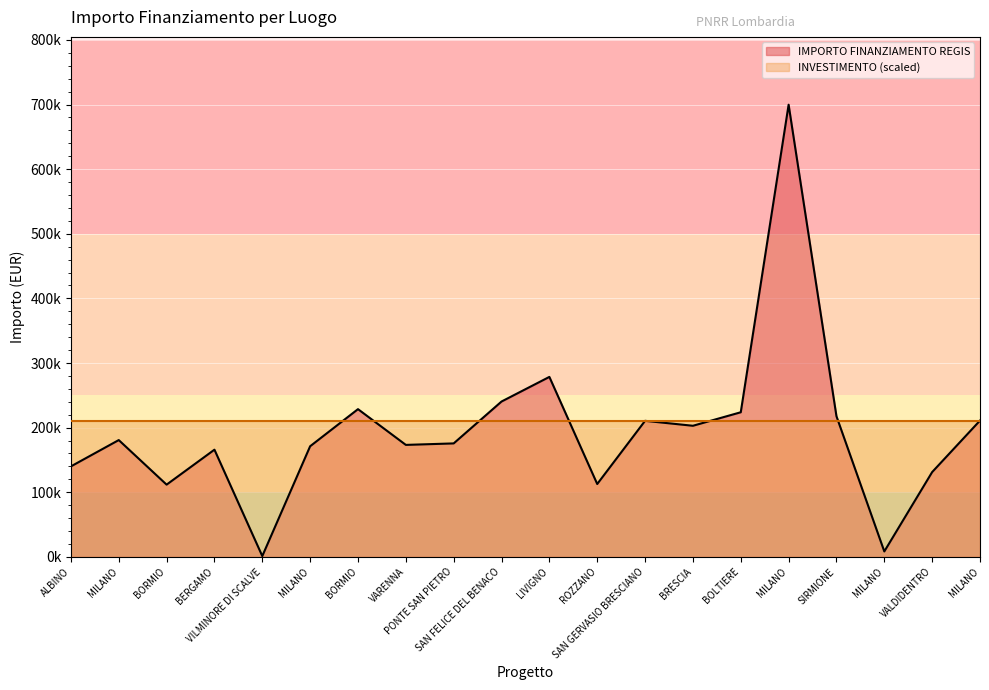

What is the sum of all values?

3884771.6